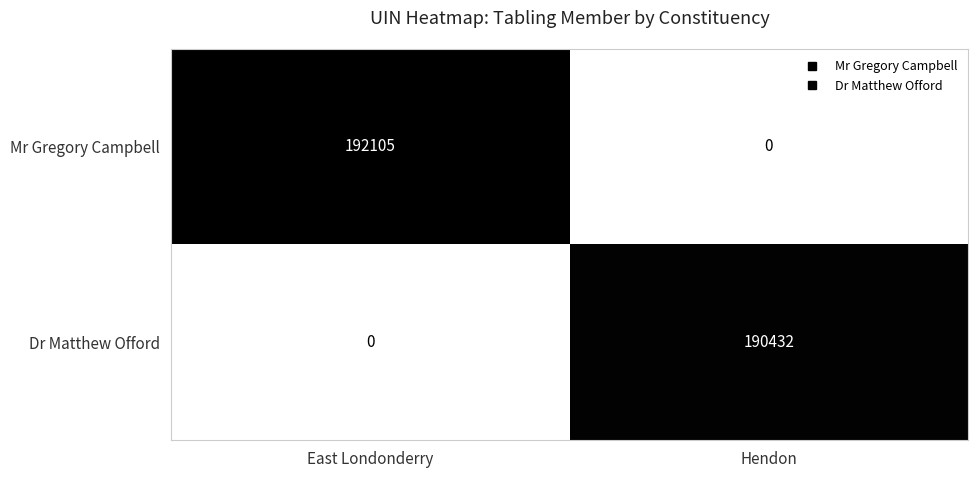

The value of Dr Matthew Offord at Hendon is 305882. True or false?

False